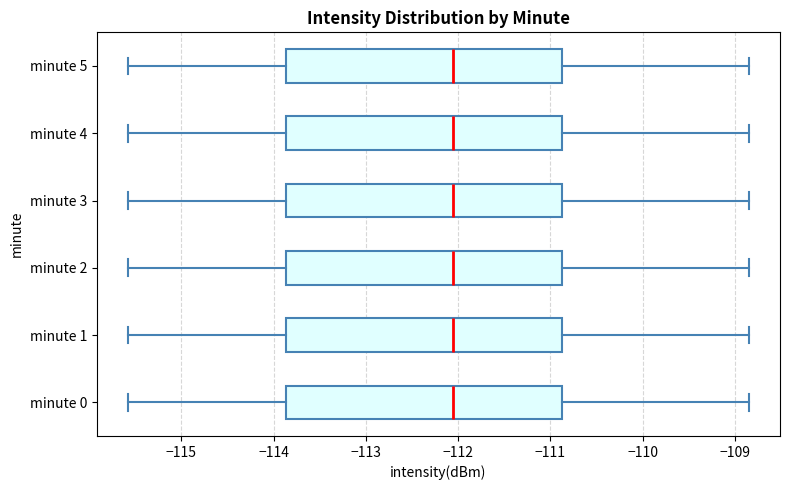

Reading bottom to top, read every box against the x-axis: the position of its median line, the range the box covers, and the ends of its whiskers. The values are not printed on the chart, so give them approximately, as read against the axis.

minute 0: median -112.1, box -113.9 to -110.9, whiskers -115.6 to -108.8
minute 1: median -112.1, box -113.9 to -110.9, whiskers -115.6 to -108.8
minute 2: median -112.1, box -113.9 to -110.9, whiskers -115.6 to -108.8
minute 3: median -112.1, box -113.9 to -110.9, whiskers -115.6 to -108.8
minute 4: median -112.1, box -113.9 to -110.9, whiskers -115.6 to -108.8
minute 5: median -112.1, box -113.9 to -110.9, whiskers -115.6 to -108.8